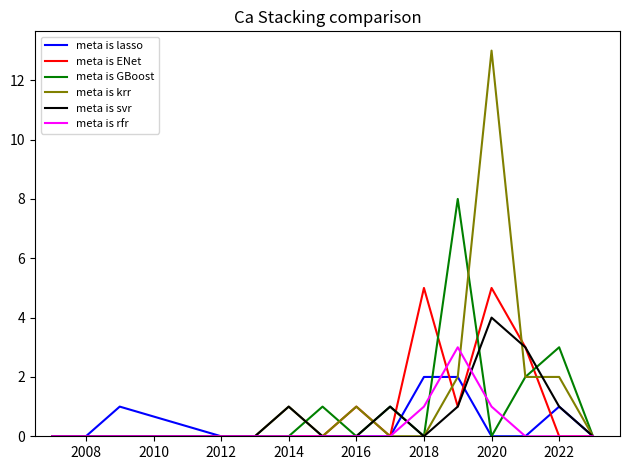

List the series in order of their peak value, lowest first.

meta is lasso, meta is rfr, meta is svr, meta is ENet, meta is GBoost, meta is krr